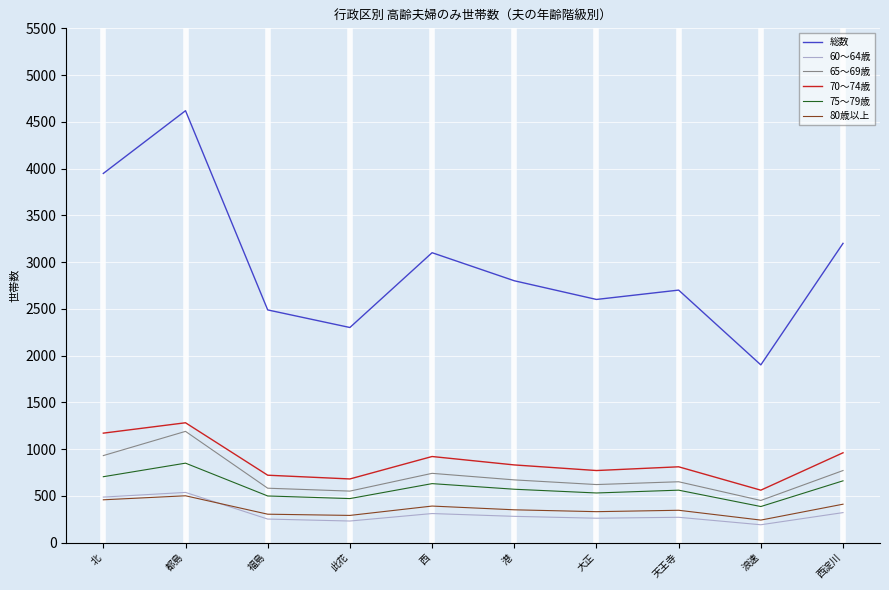

Is it true that 総数 equals 3215 at 此花?

False